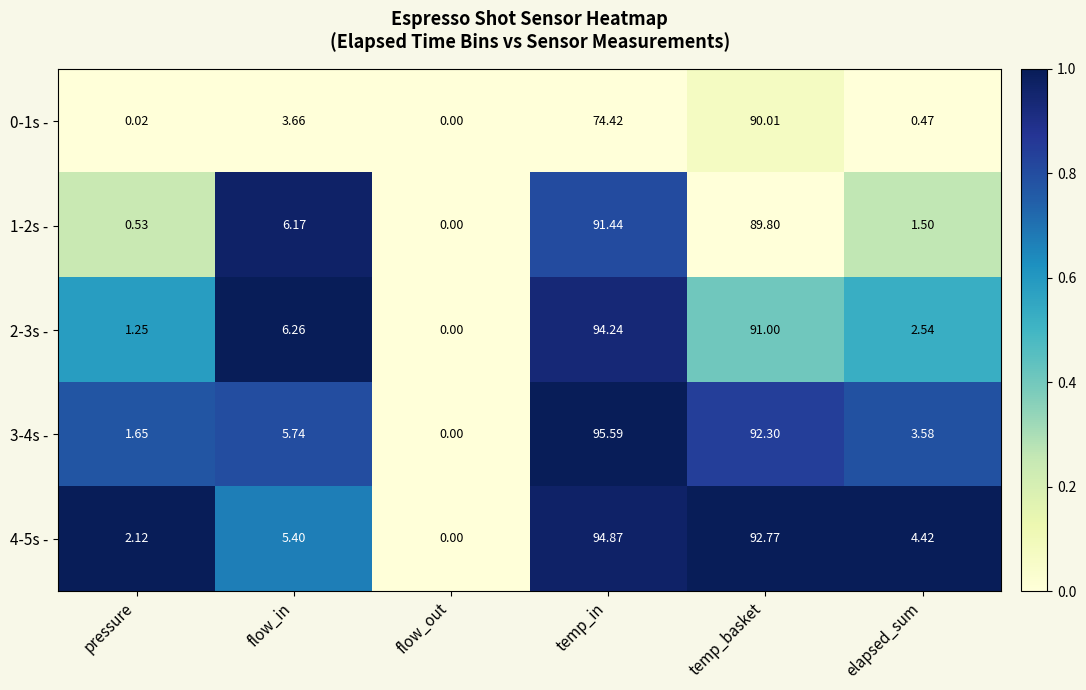

At which category is the sum across all series the highest?

temp_basket